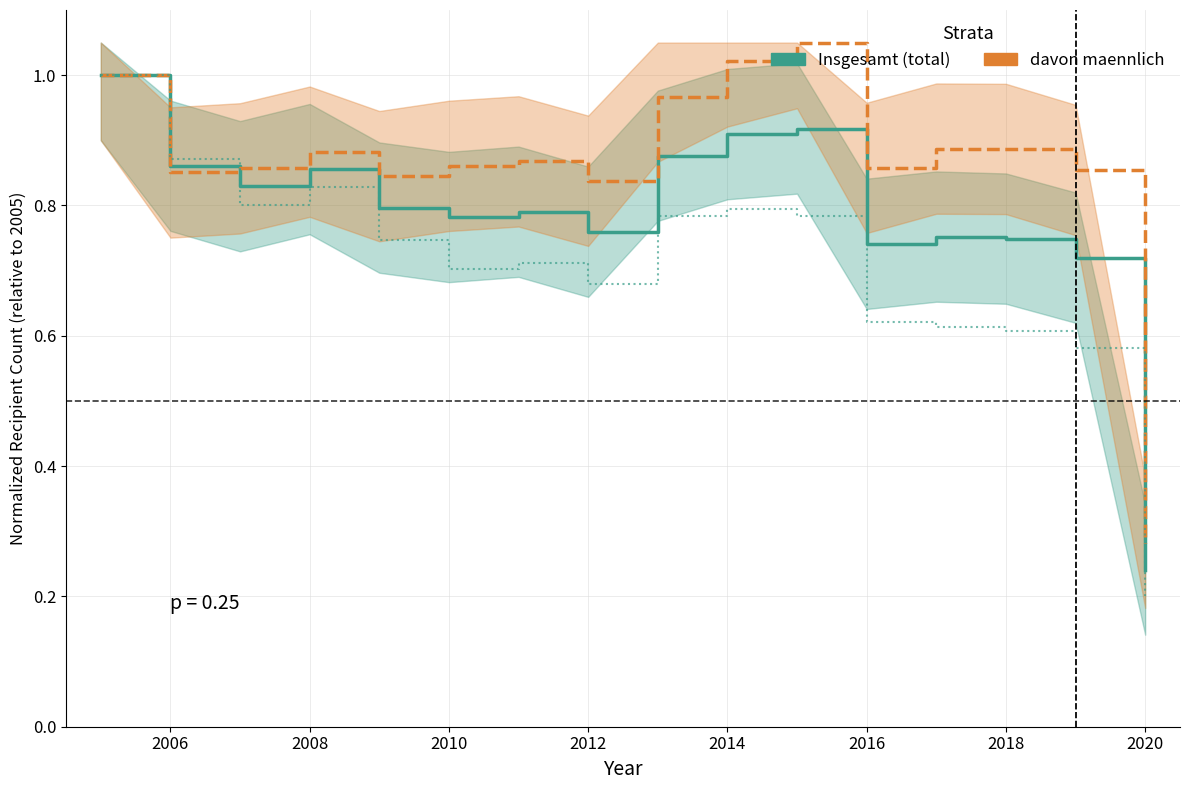

How many times do Insgesamt (total) and davon maennlich cross each other?

1